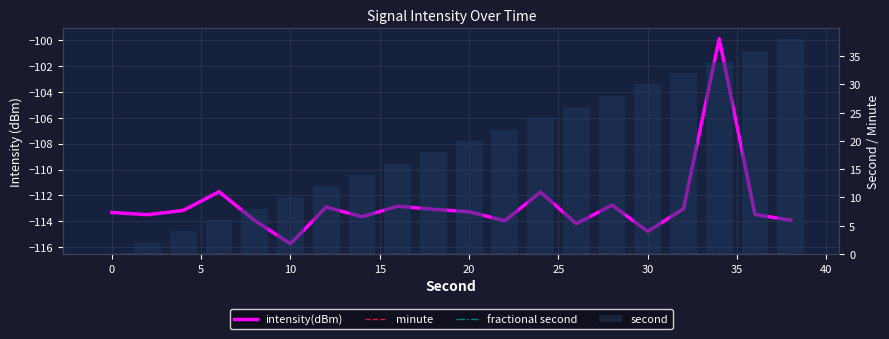

Reading left to right, list all the values displayed in this chart.

intensity(dBm): -113.3	-113.5	-113.2	-111.7	-113.9	-115.7	-112.9	-113.7	-112.8	-113.1	-113.3	-114.0	-111.7	-114.2	-112.7	-114.8	-113.0	-99.9	-113.5	-113.9
minute: 0.0	0.0	0.0	0.0	0.0	0.0	0.0	0.0	0.0	0.0	0.0	0.0	0.0	0.0	0.0	0.0	0.0	0.0	0.0	0.0
fractional second: 0.0	0.0	0.0	0.0	0.0	0.0	0.0	0.0	0.0	0.0	0.0	0.0	0.0	0.0	0.0	0.0	0.0	0.0	0.0	0.0
second: 0.0	2.0	4.0	6.0	8.0	10.0	12.0	14.0	16.0	18.0	20.0	22.0	24.0	26.0	28.0	30.0	32.0	34.0	36.0	38.0